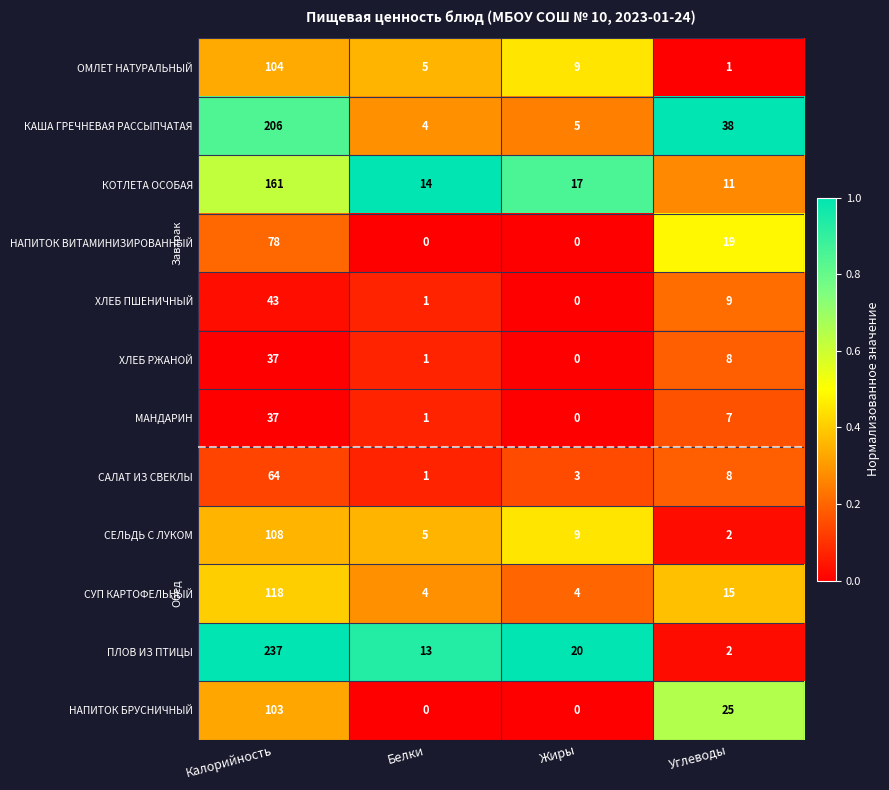

What is the total value across all series at Белки?

49